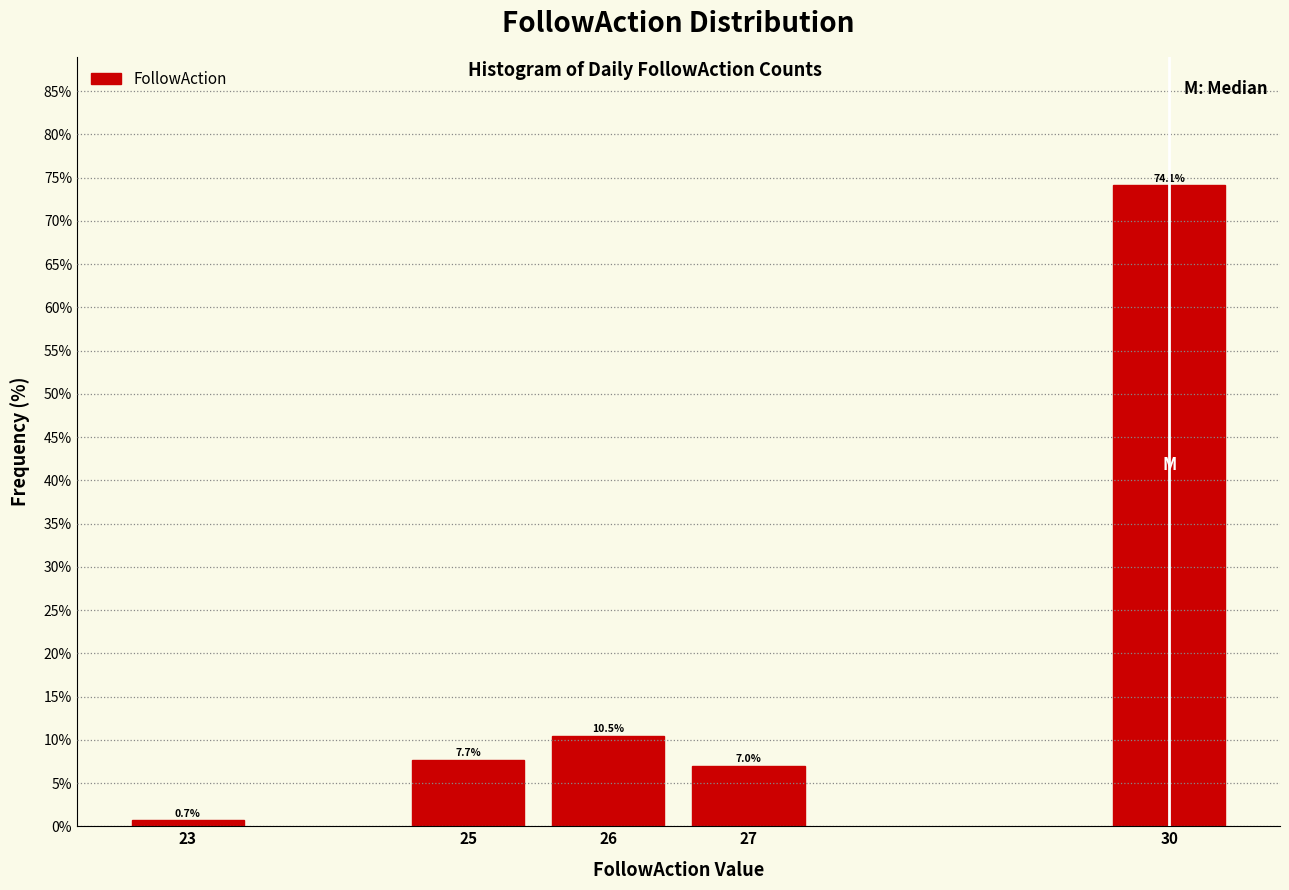

Reading right to left, list all the values displayed in this chart.

74.1	7.0	10.5	7.7	0.7